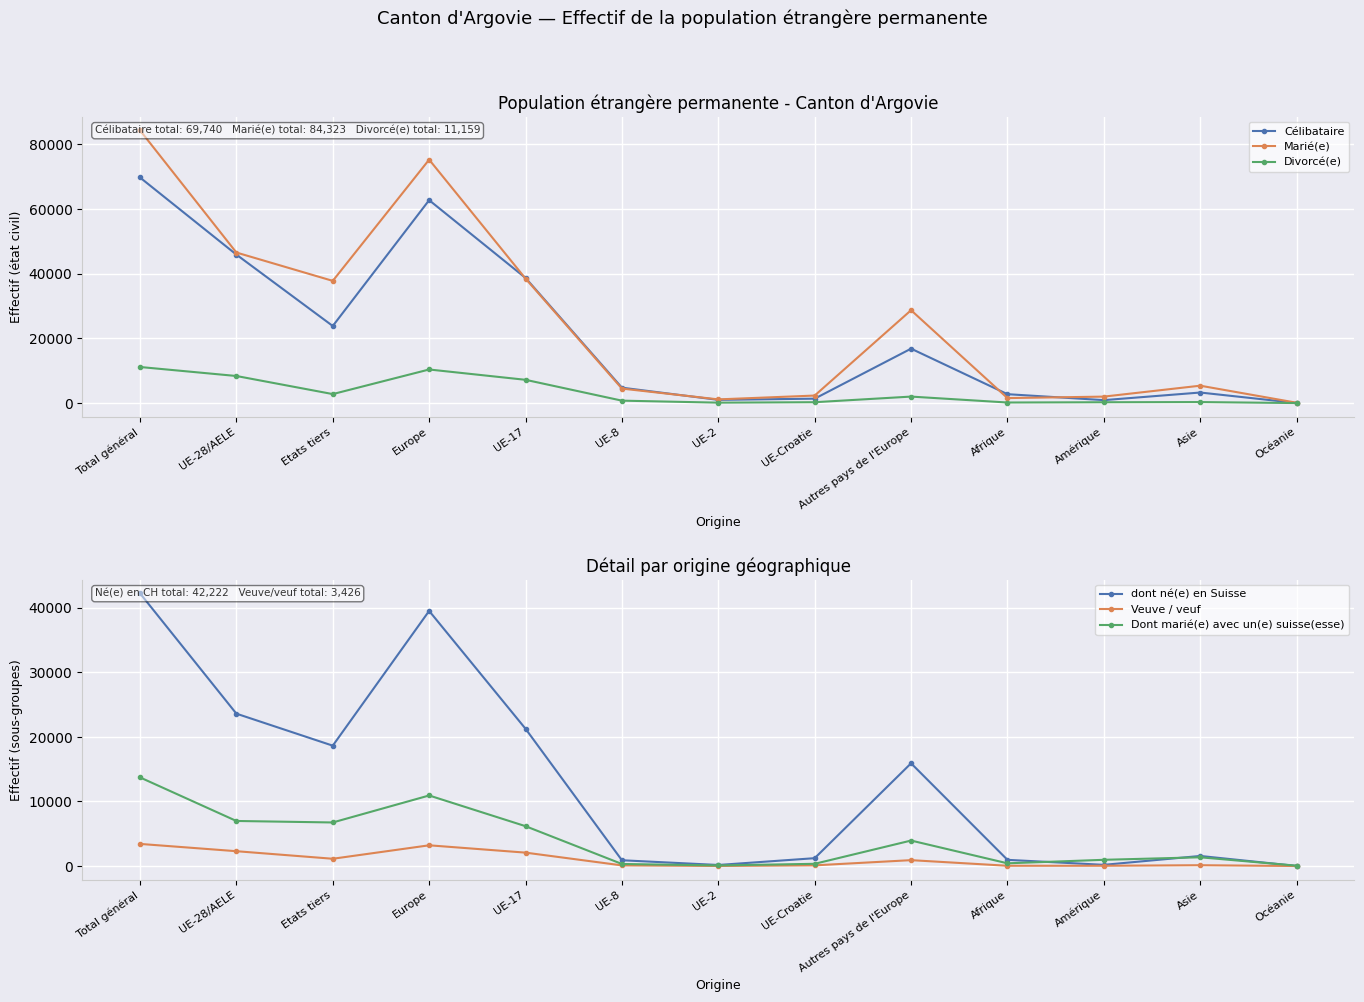

Rank the series at Etats tiers from highest to lowest value.

Marié(e), Célibataire, dont né(e) en Suisse, Dont marié(e) avec un(e) suisse(esse), Divorcé(e), Veuve / veuf